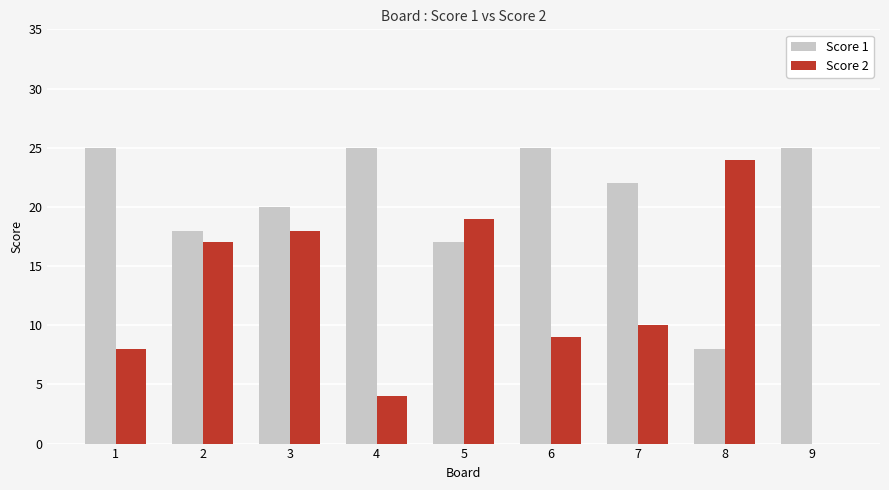

What are all the series names shown in the legend?

Score 1, Score 2